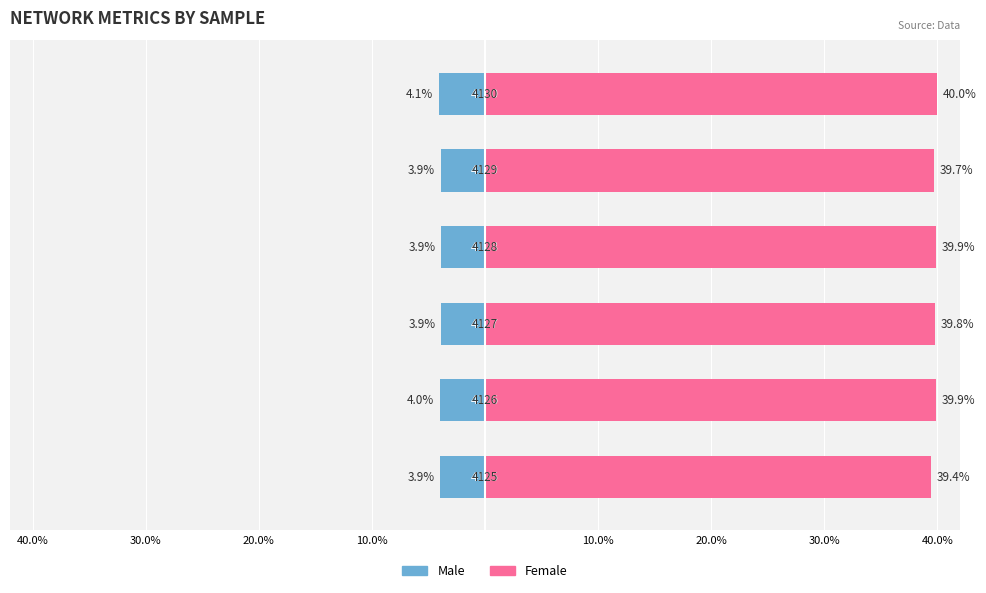

Does the chart contain stacked bars?

No